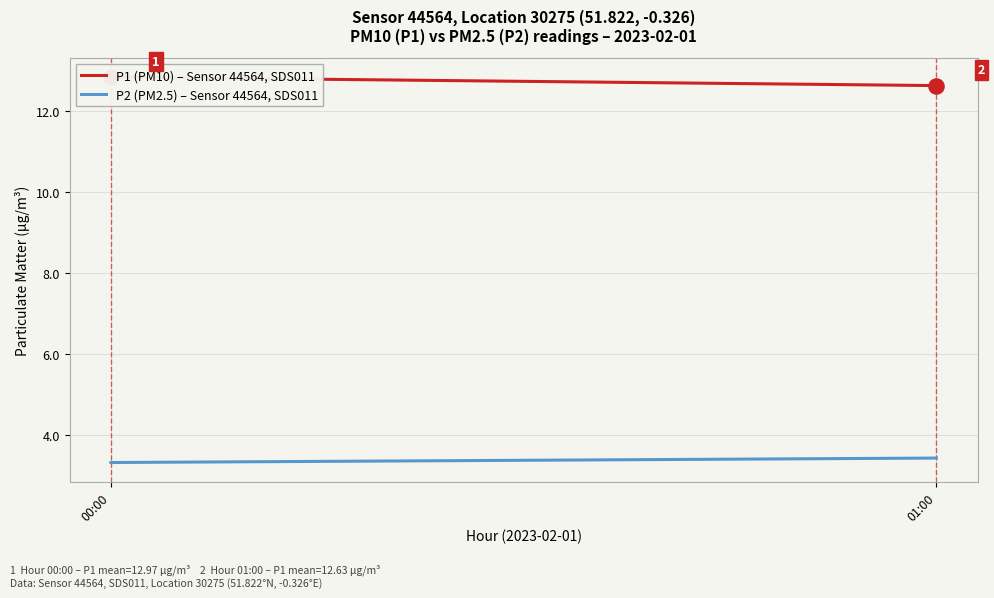

What are all the series names shown in the legend?

P1 (PM10) – Sensor 44564, SDS011, P2 (PM2.5) – Sensor 44564, SDS011